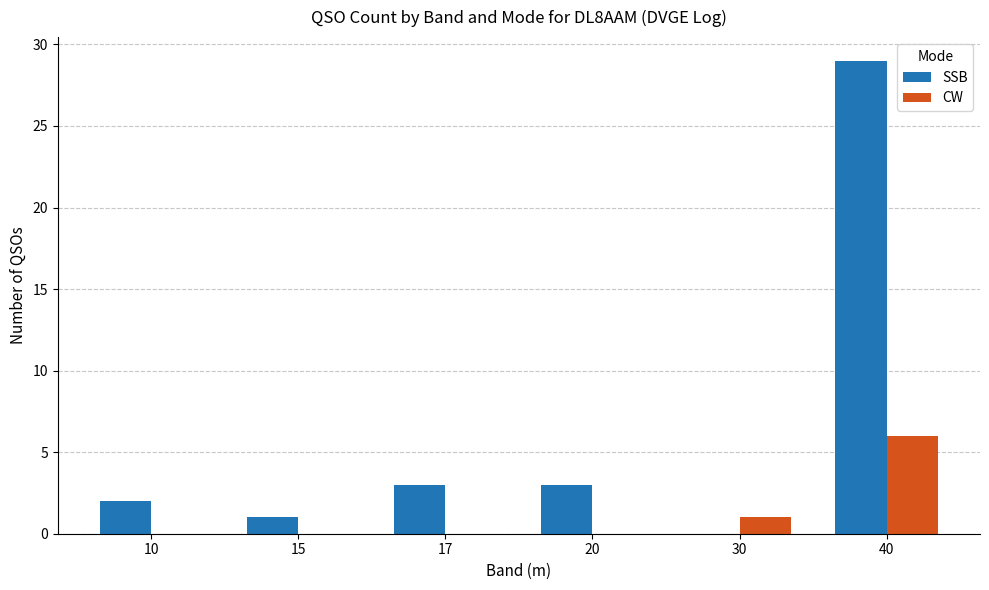

What is the total value across all series at 17?

3